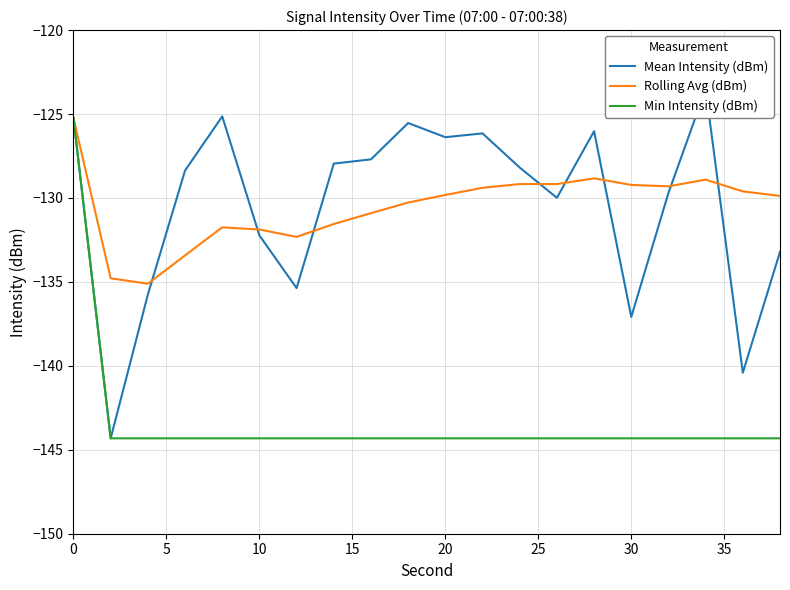

What is the maximum value for Rolling Avg (dBm)?

-125.3